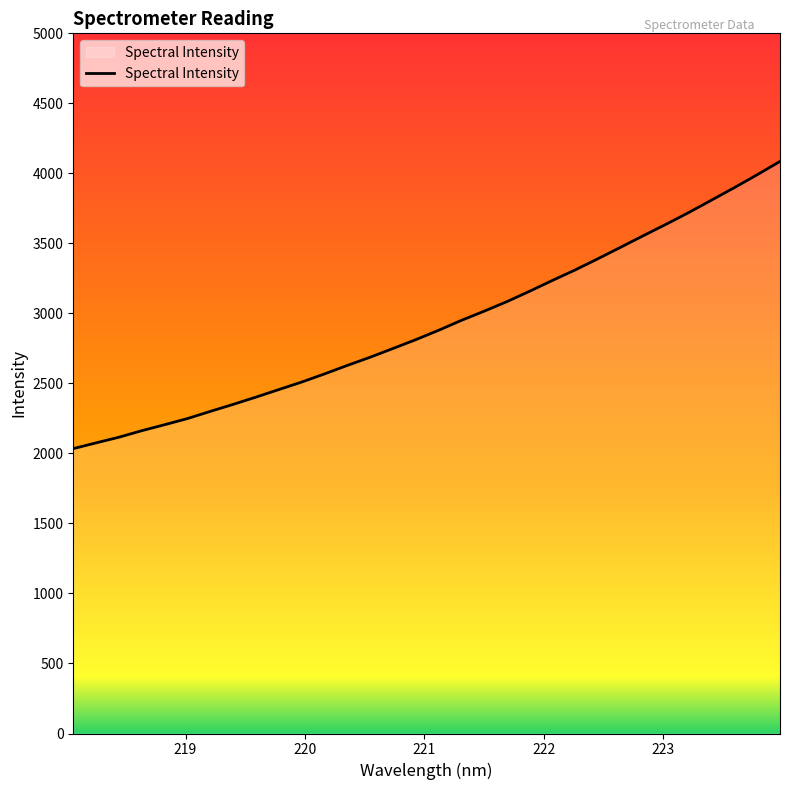

What is the difference between the maximum and minimum values?

2051.0